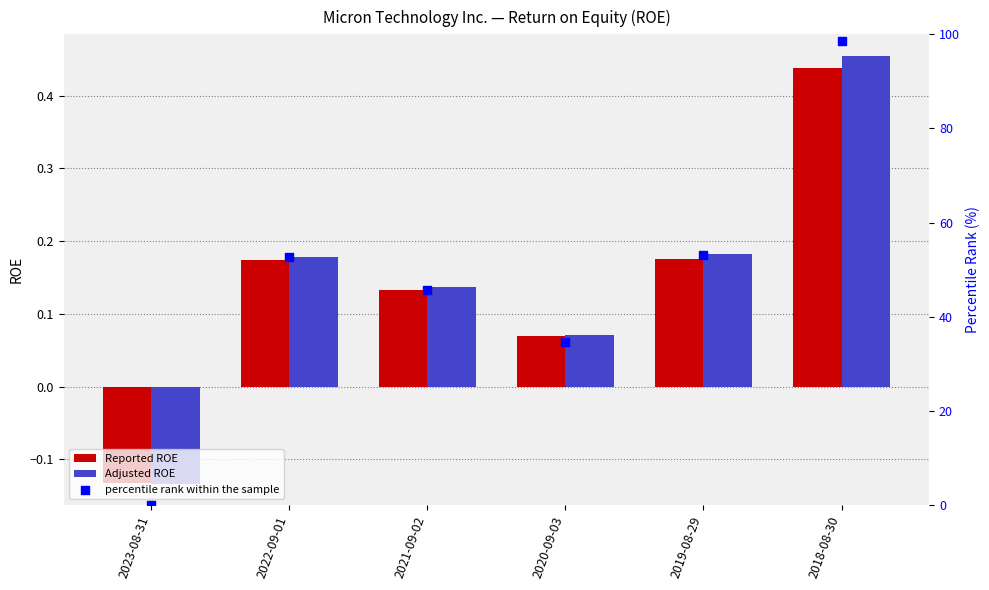

At which category is the sum across all series the highest?

2018-08-30